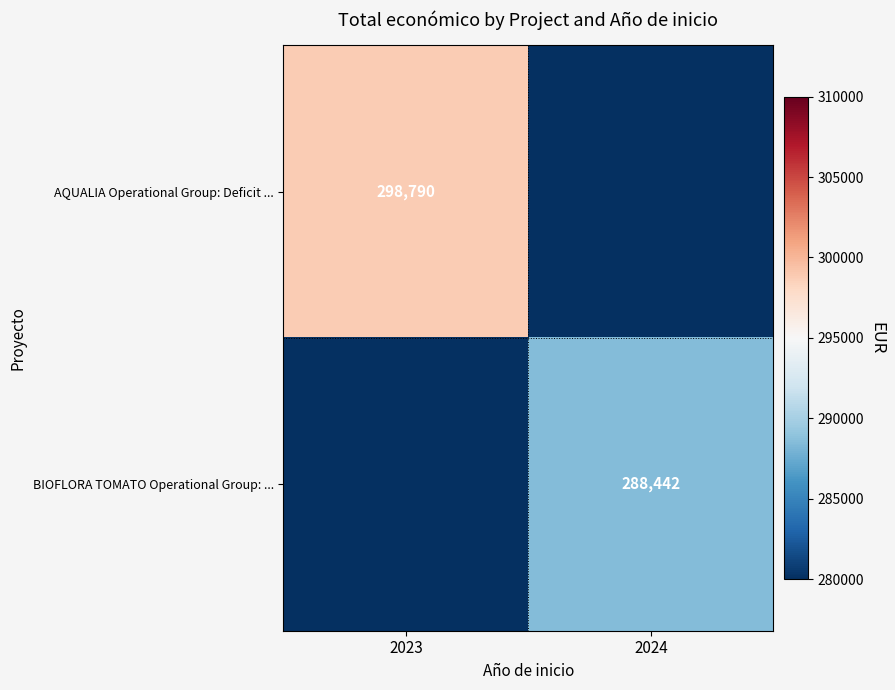

What is the difference between the highest and lowest values at 2024?

288442